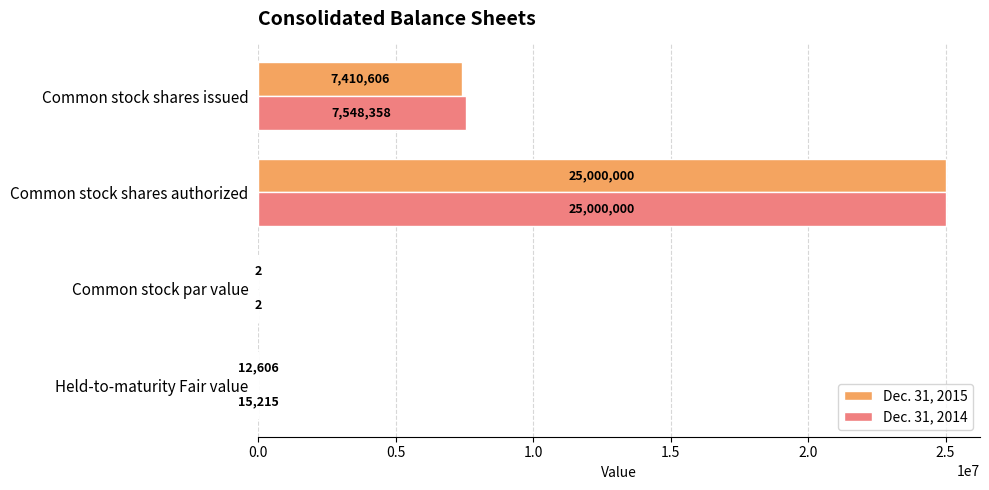

What is the sum of all Dec. 31, 2014 values?

32563575